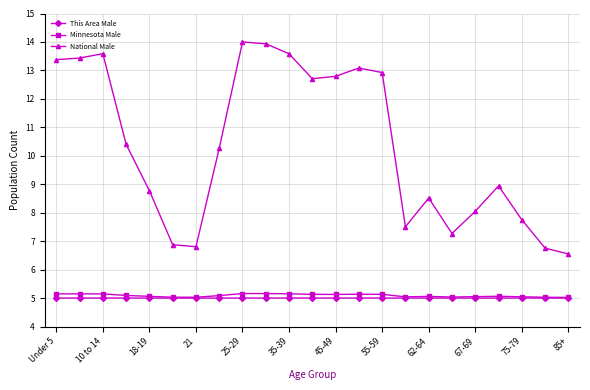

Which series has the largest range (max minus min)?

National Male